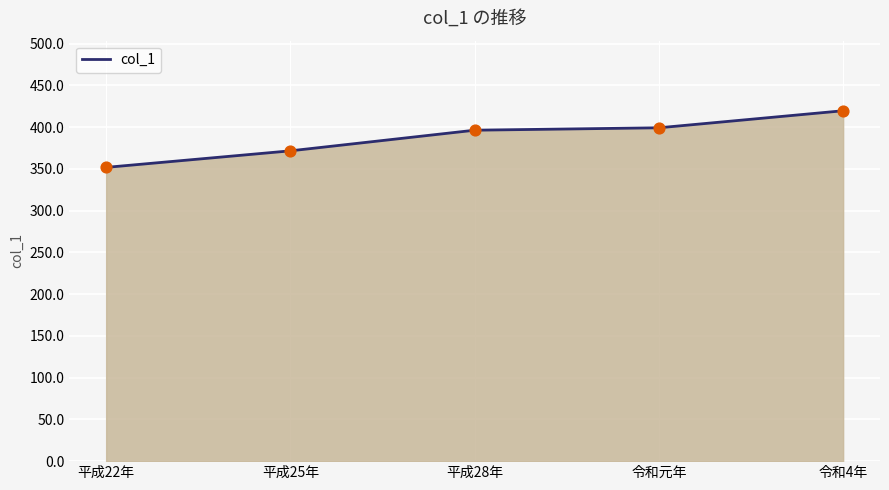

Approximately how many times larger is the value at 平成25年 compared to 平成28年?

0.9